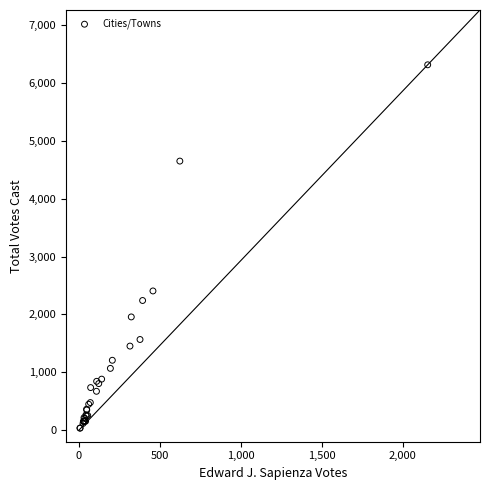

What Y value in the scatter plot is closest to 3173?

2405